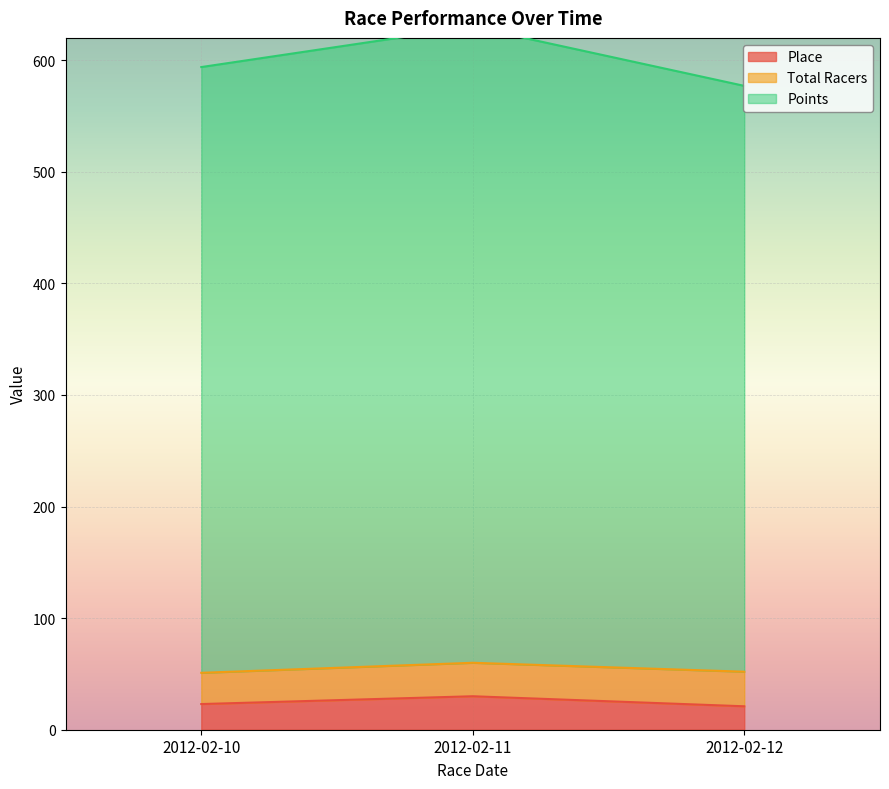

What is the value of the Place point at the 1st from the left?

23.0